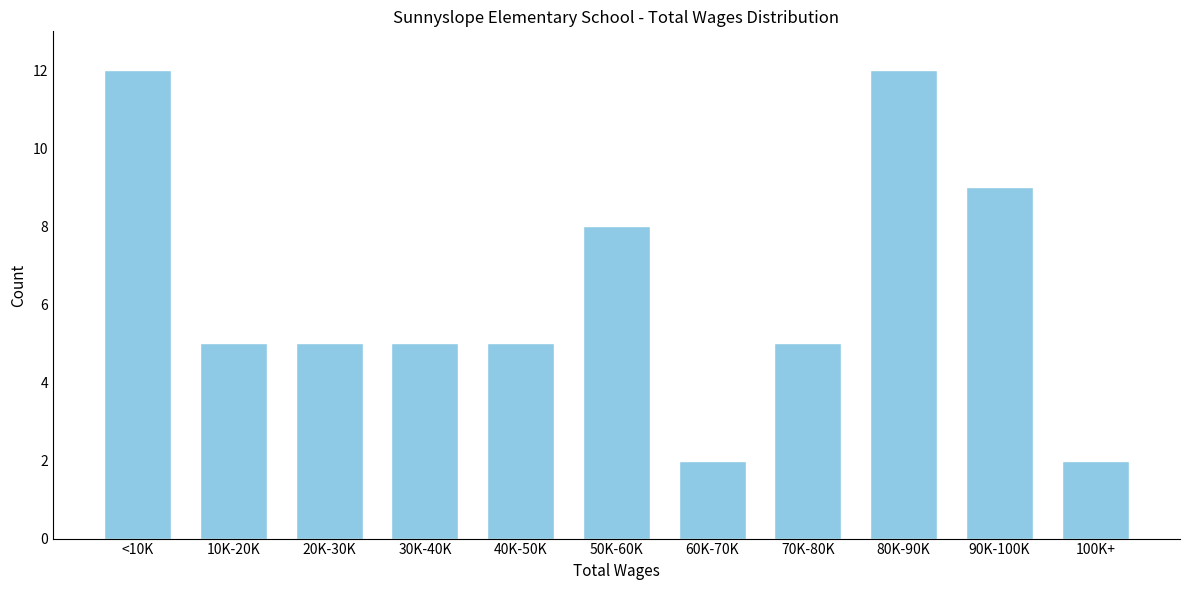

Reading left to right, what are all the values shown in this chart?

<10K=12	10K-20K=5	20K-30K=5	30K-40K=5	40K-50K=5	50K-60K=8	60K-70K=2	70K-80K=5	80K-90K=12	90K-100K=9	100K+=2